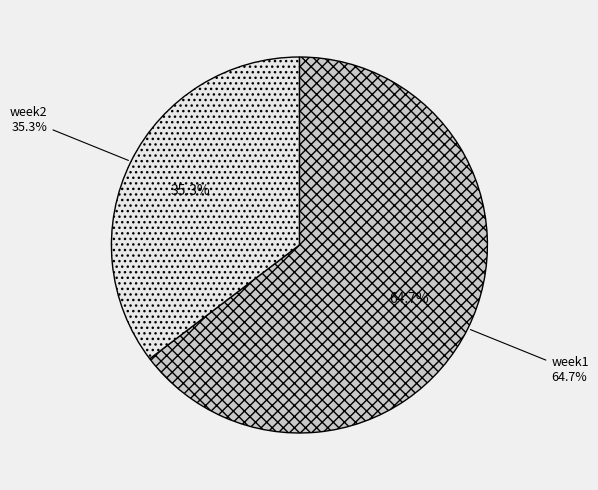

Is there a majority slice in this chart?

Yes